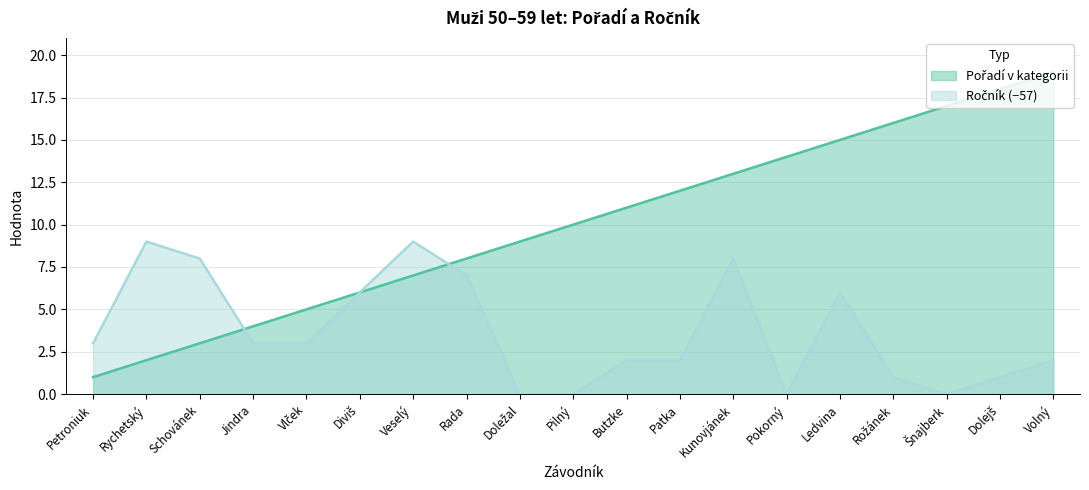

What is the difference between the maximum and minimum values in the Ročník series?

9